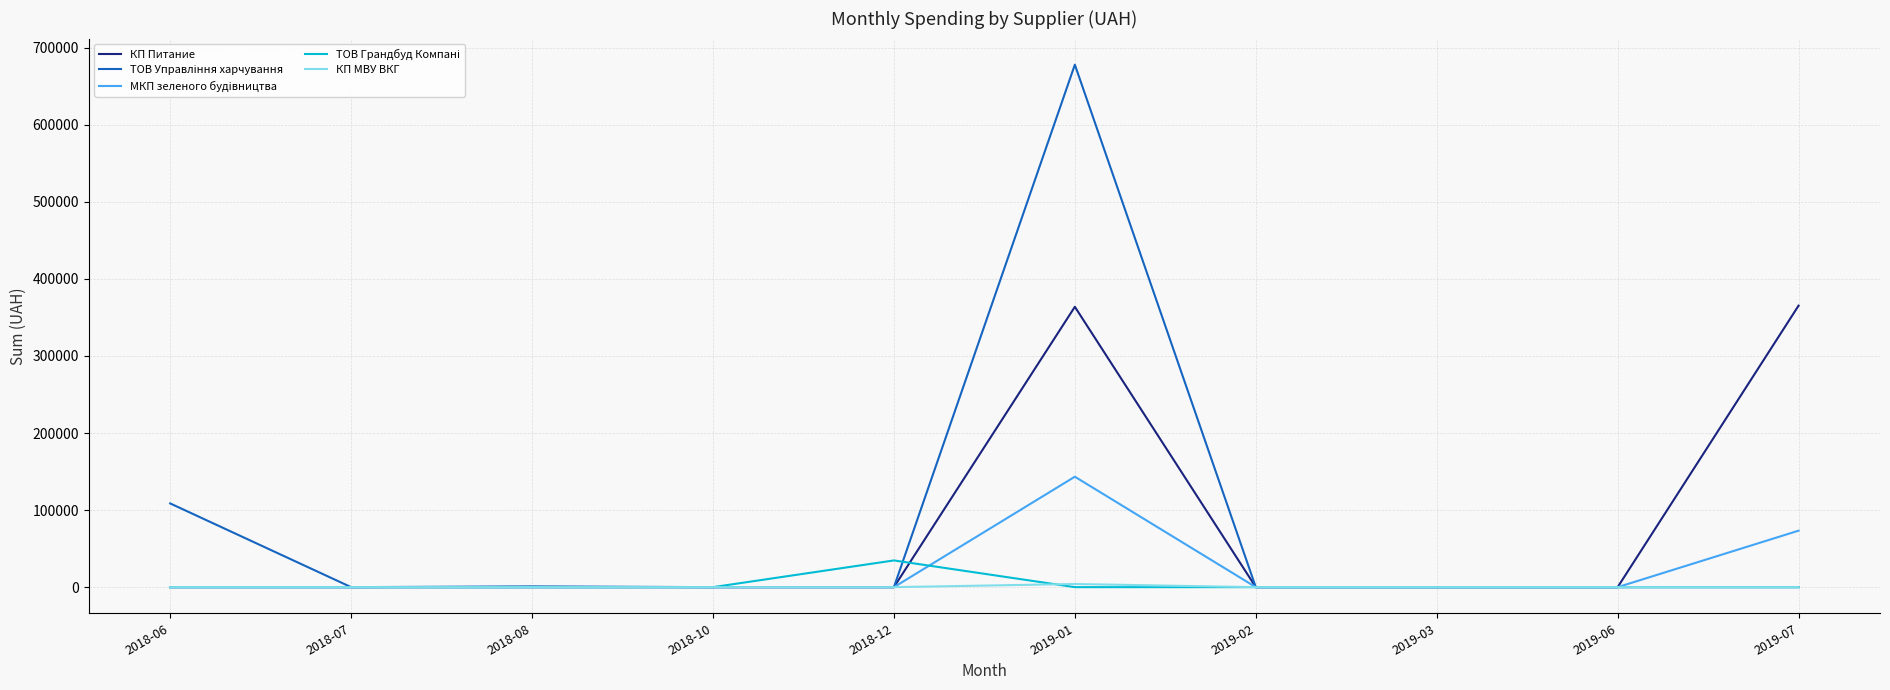

The value of КП Питание at 2018-07 is 0.0. True or false?

True